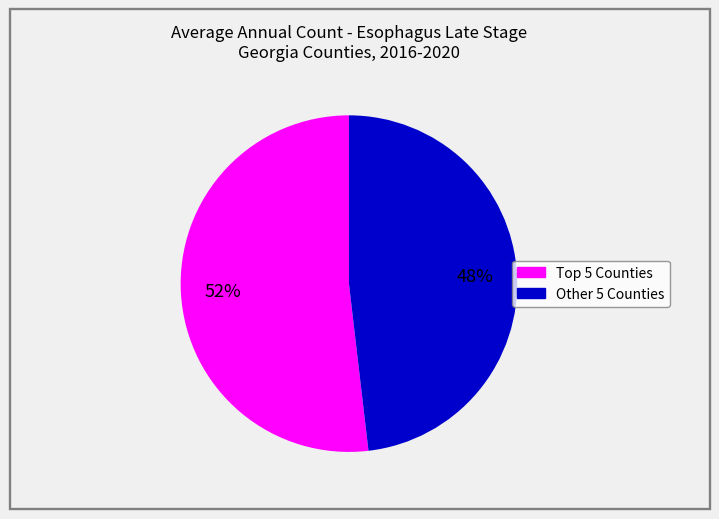

Does any single category account for the majority?

Yes